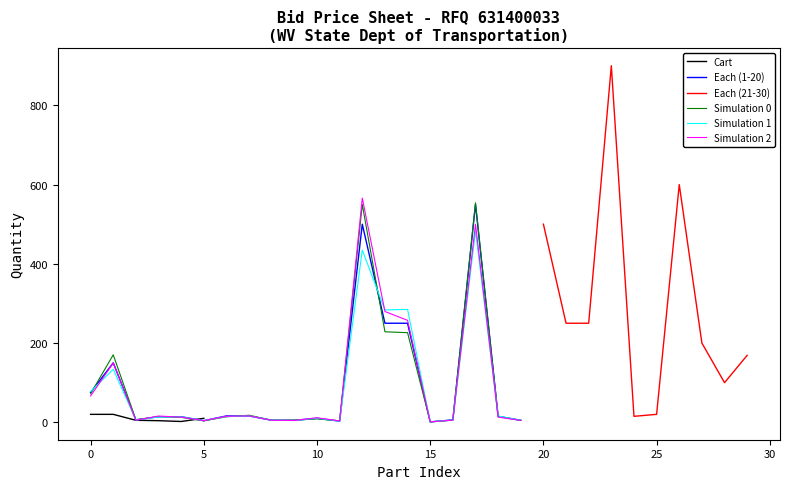

Reading right to left, extract all data points from this chart.

10	2	4	5	20	20